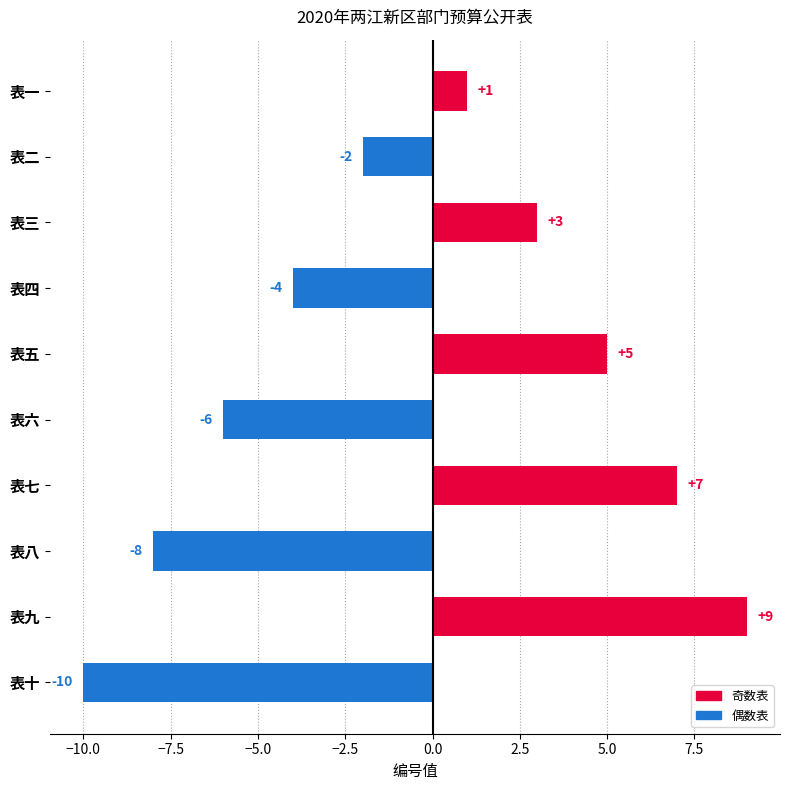

How many values are below 1?

5